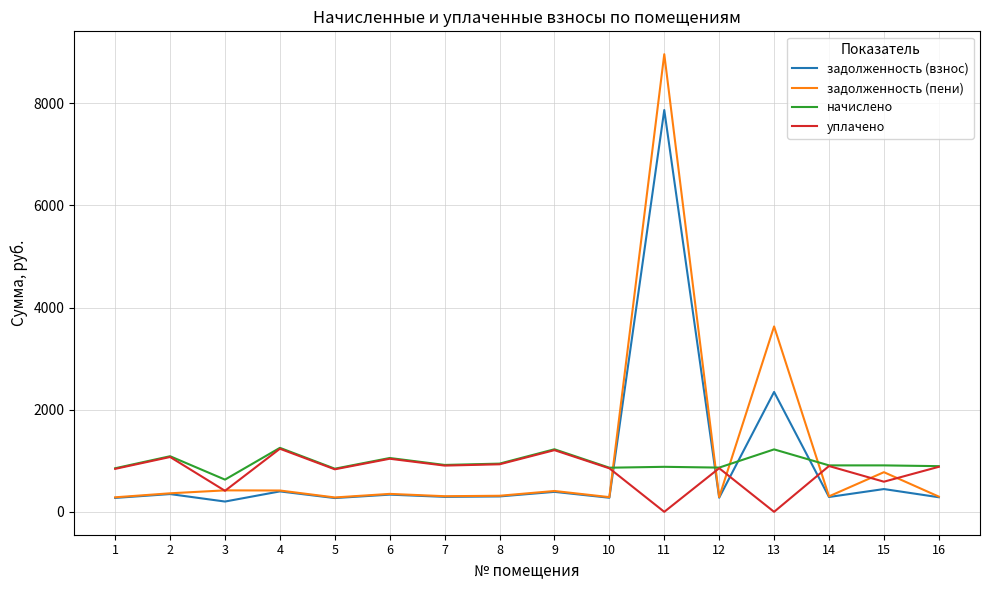

Which series has the widest spread of values?

задолженность (пени)